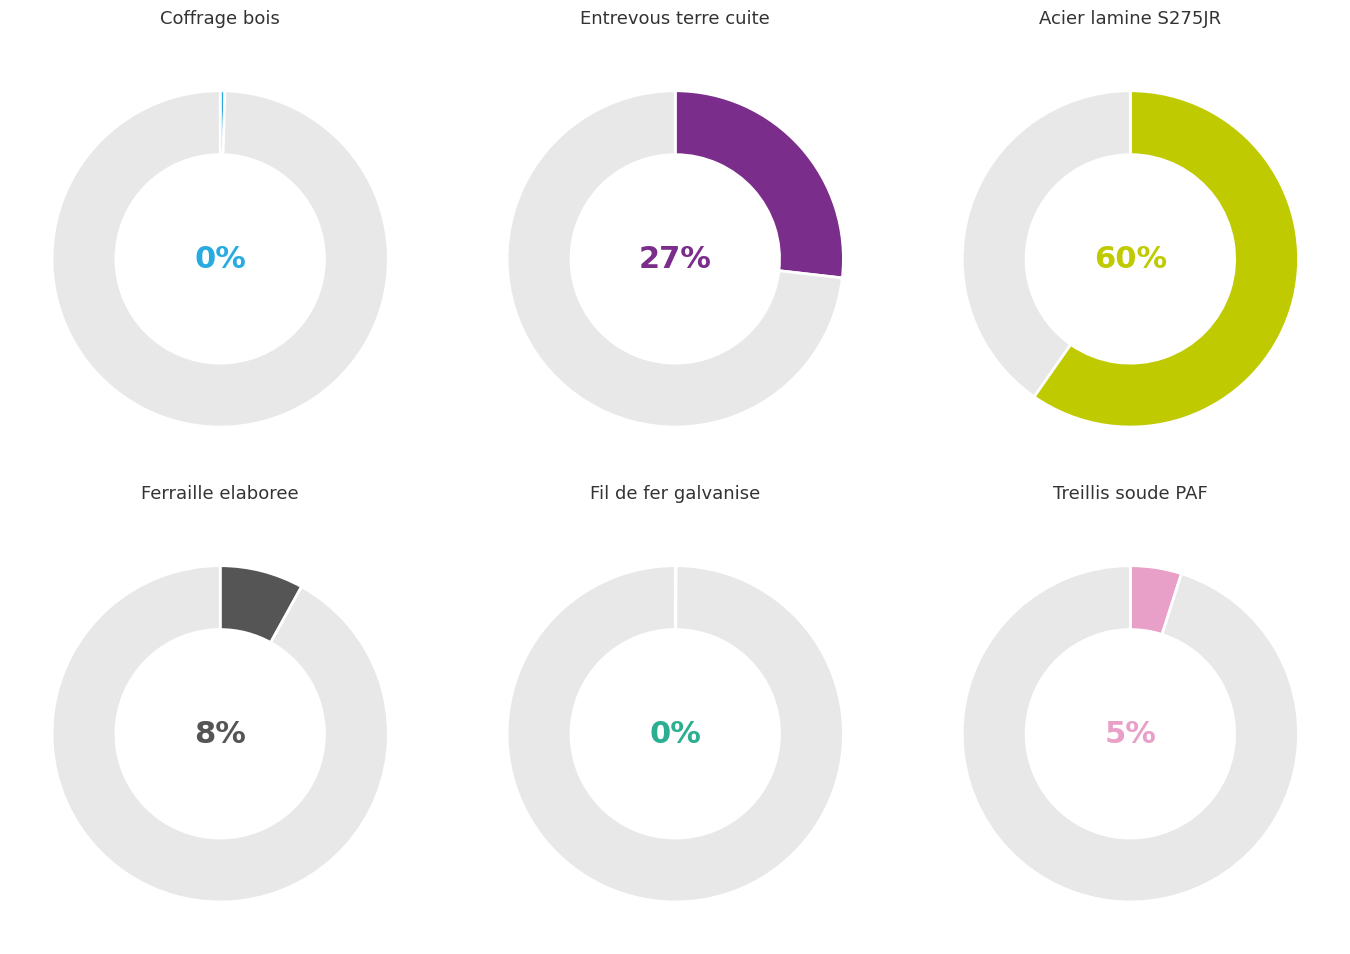

To the nearest percent, what is the difference between the largest and smallest slice percentages?

60%